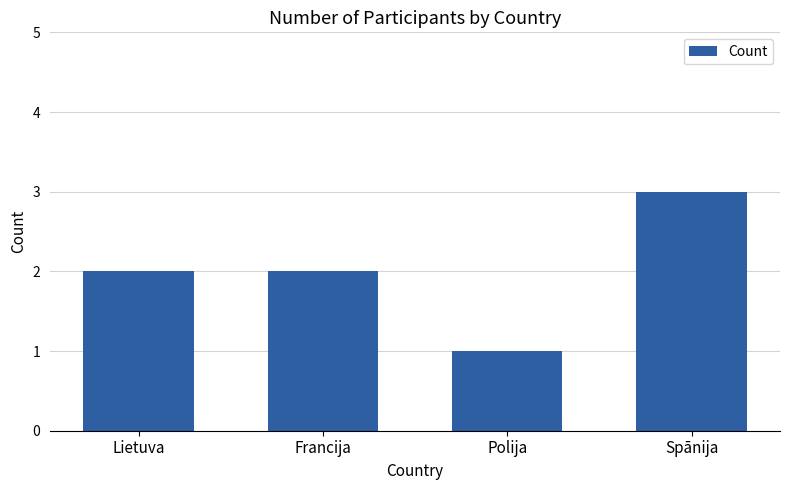

True or false: the data shows 2 at Lietuva.

True